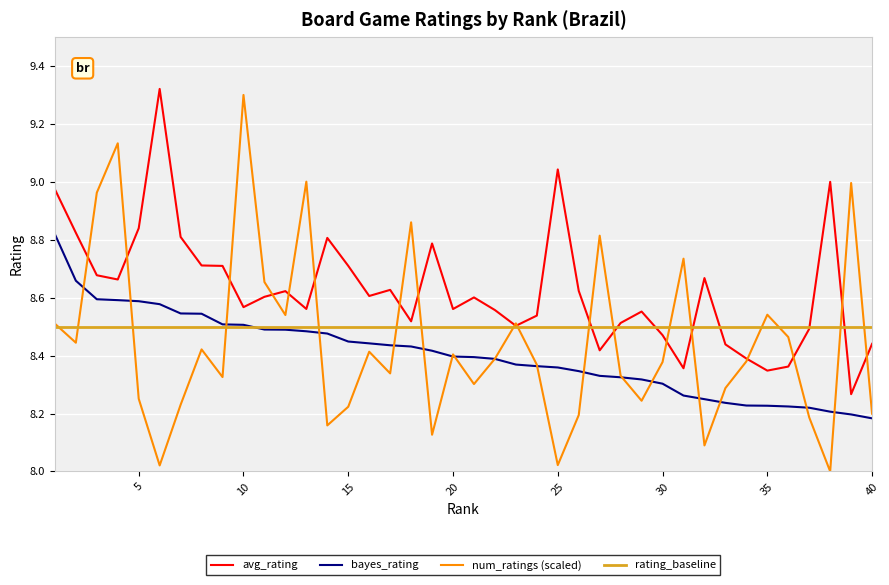

Between 16 and 37, which is larger?

16